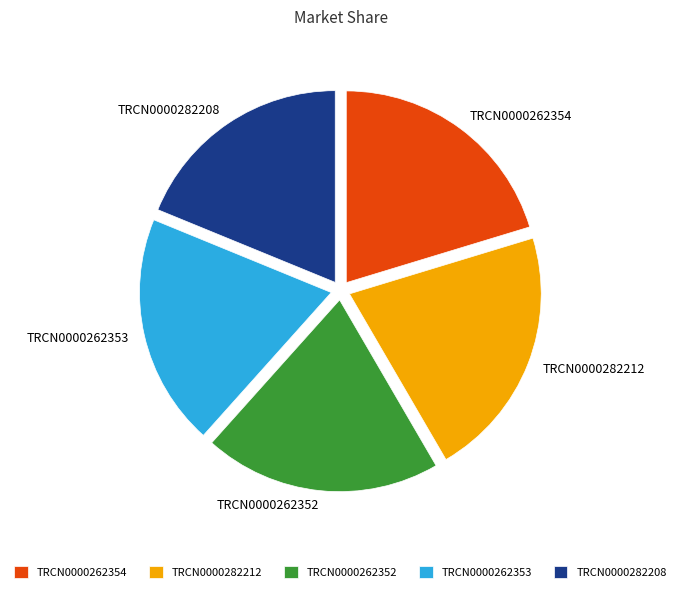

True or false: TRCN0000282212 accounts for 32% of the total.

False